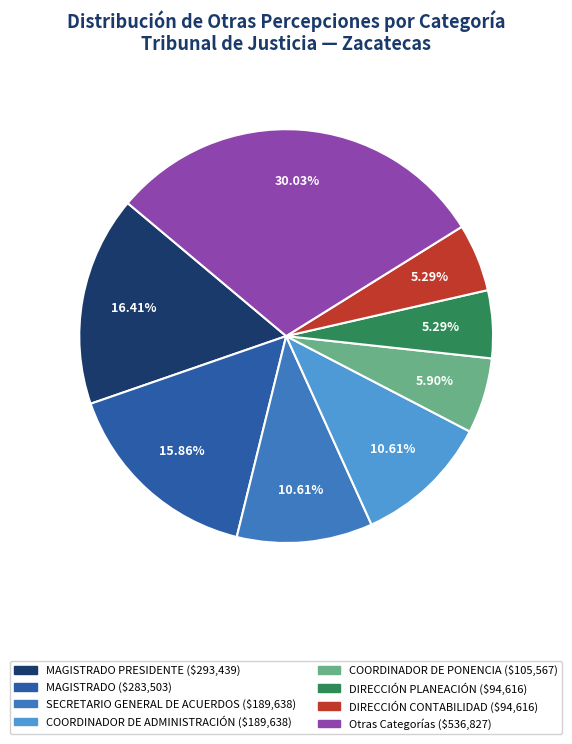

Is there a majority slice in this chart?

No